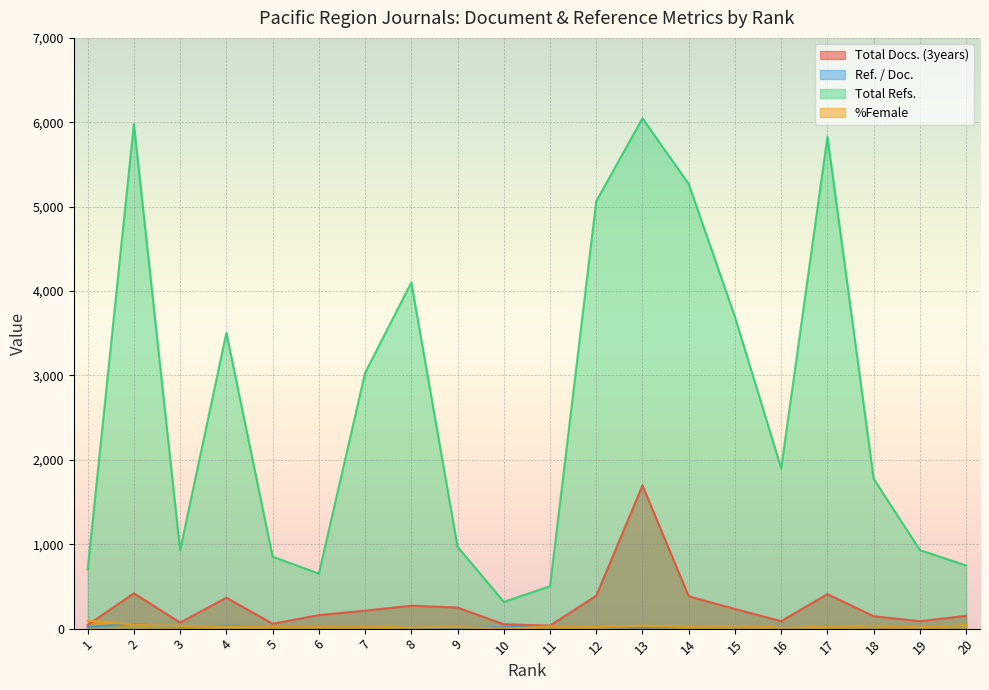

After their last crossing, which series has the higher values: Total Docs. (3years) or %Female?

Total Docs. (3years)